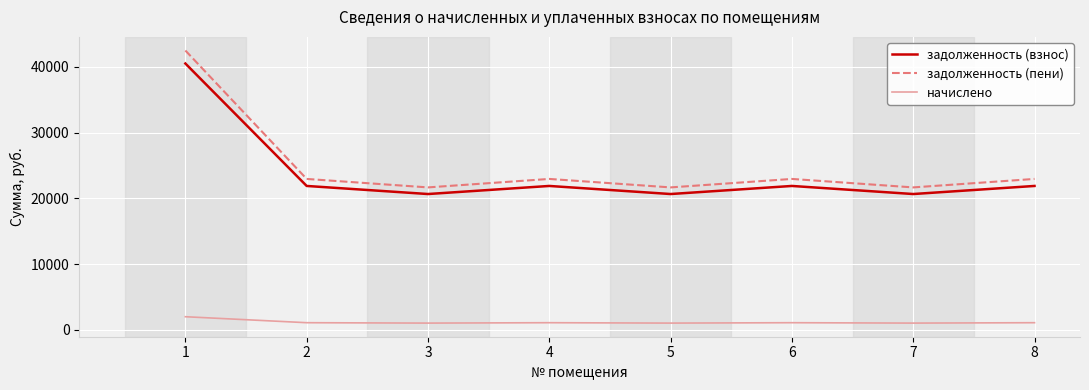

What are all the series names shown in the legend?

задолженность (взнос), задолженность (пени), начислено